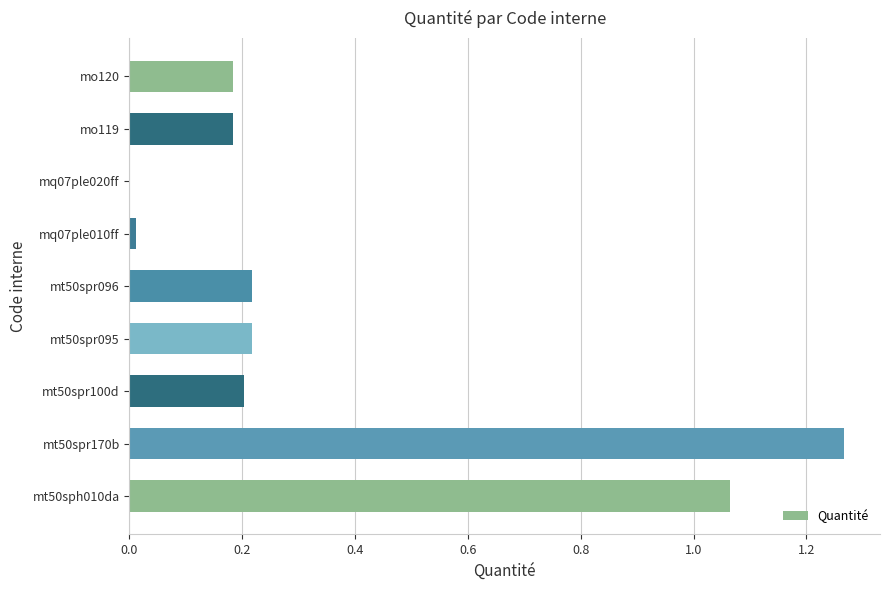

Count the number of categories in the chart.

9